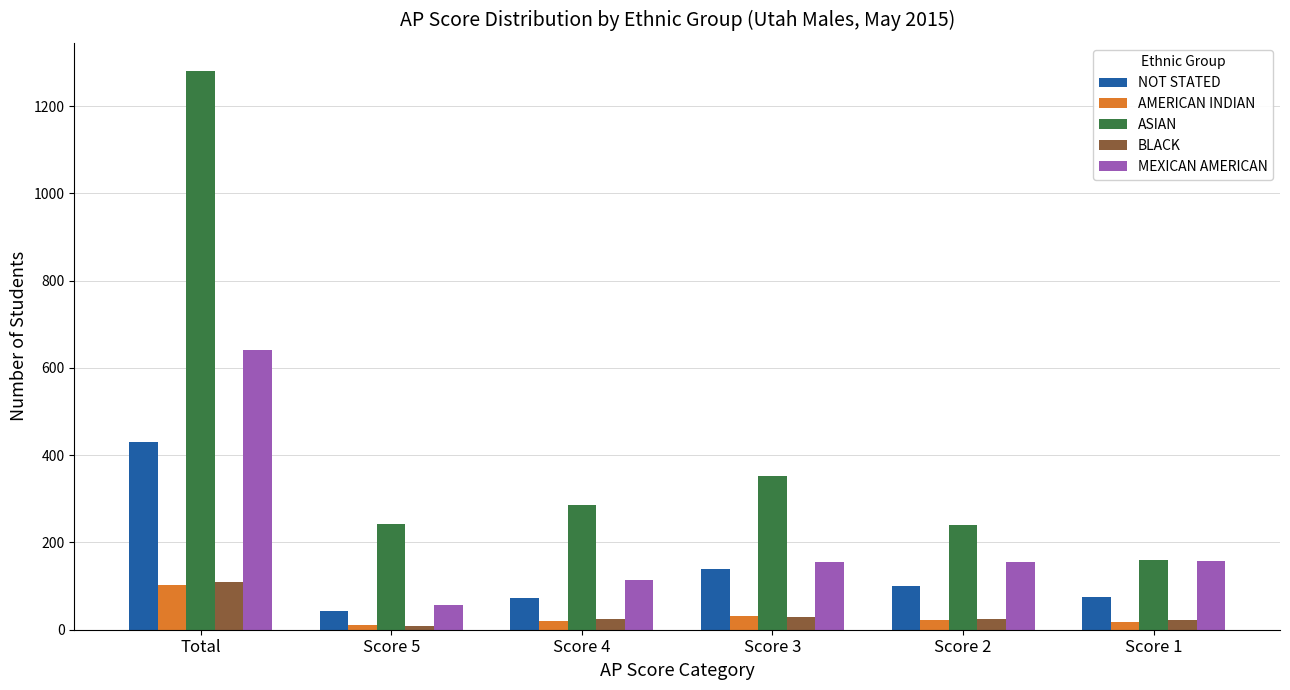

The MEXICAN AMERICAN series shows 1115 at Total. True or false?

False